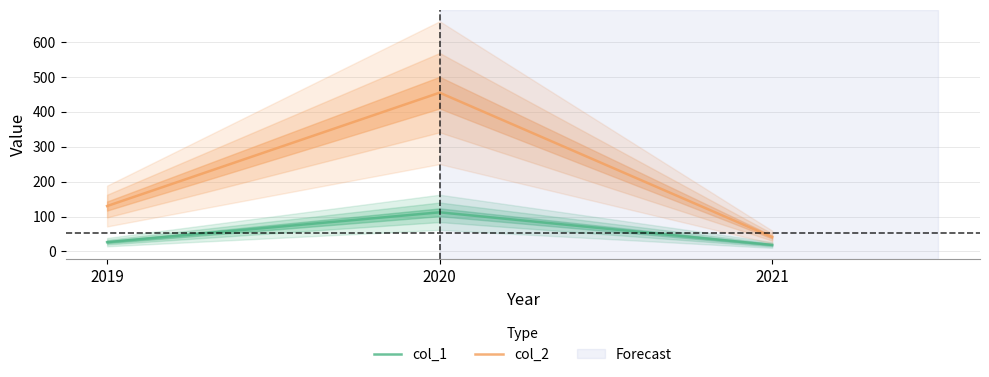

Which category has the lowest value in the col_1 series?

2021